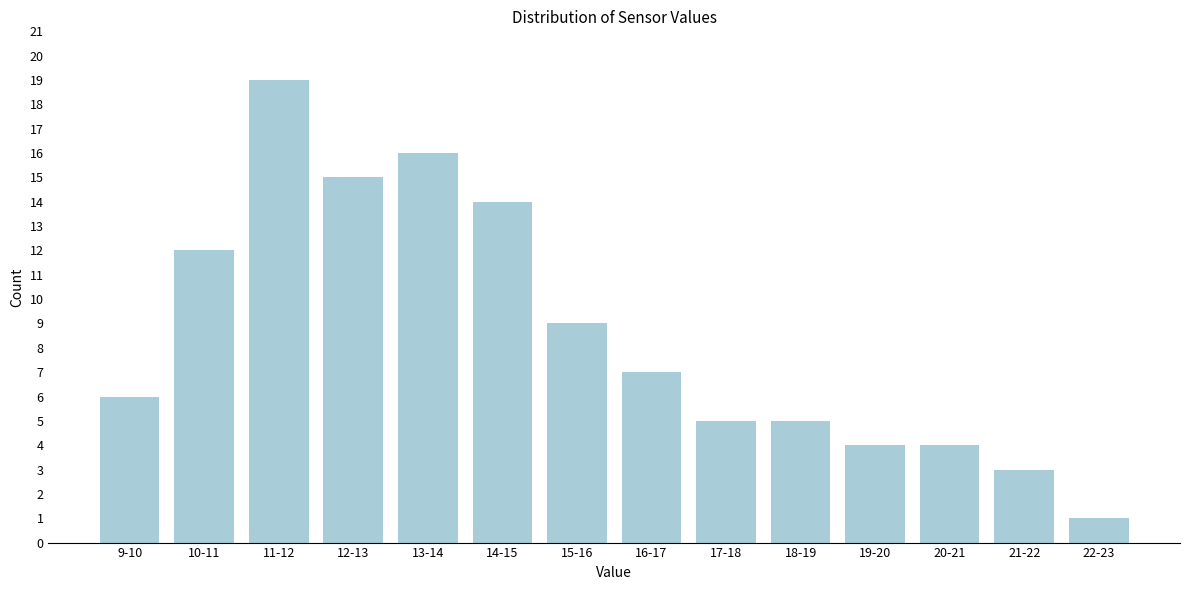

Reading left to right, what are all the values shown in this chart?

6	12	19	15	16	14	9	7	5	5	4	4	3	1